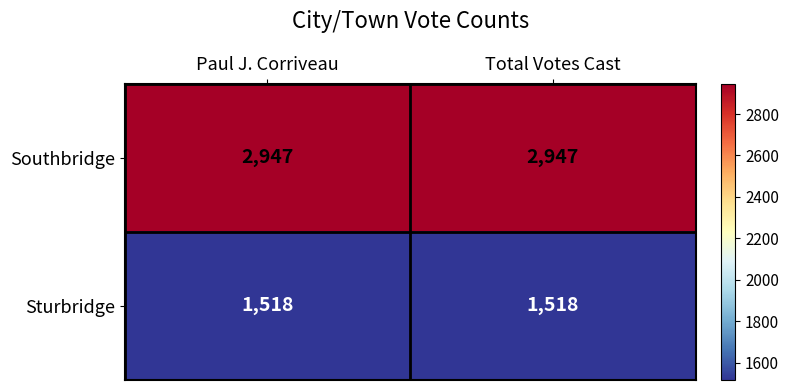

At how many categories does at least one series exceed 2254?

2